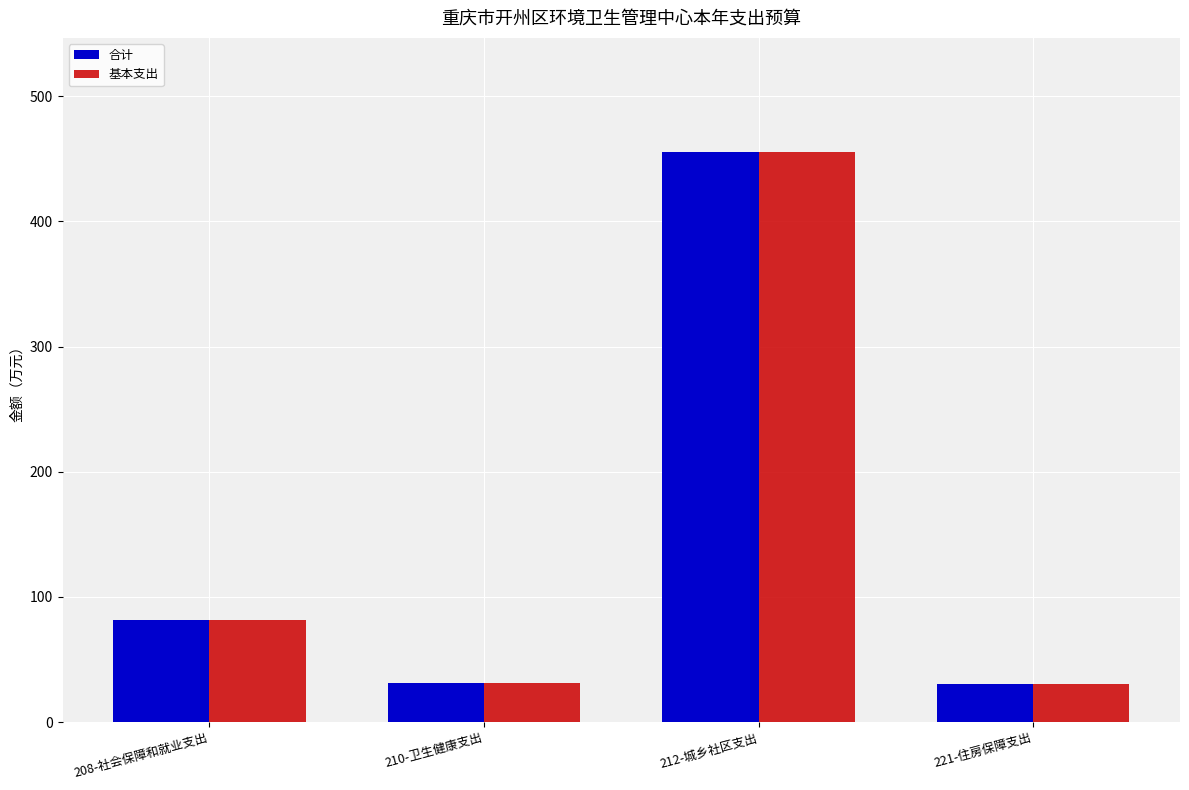

What is the difference between the maximum and minimum values in the 合计 series?

425.0